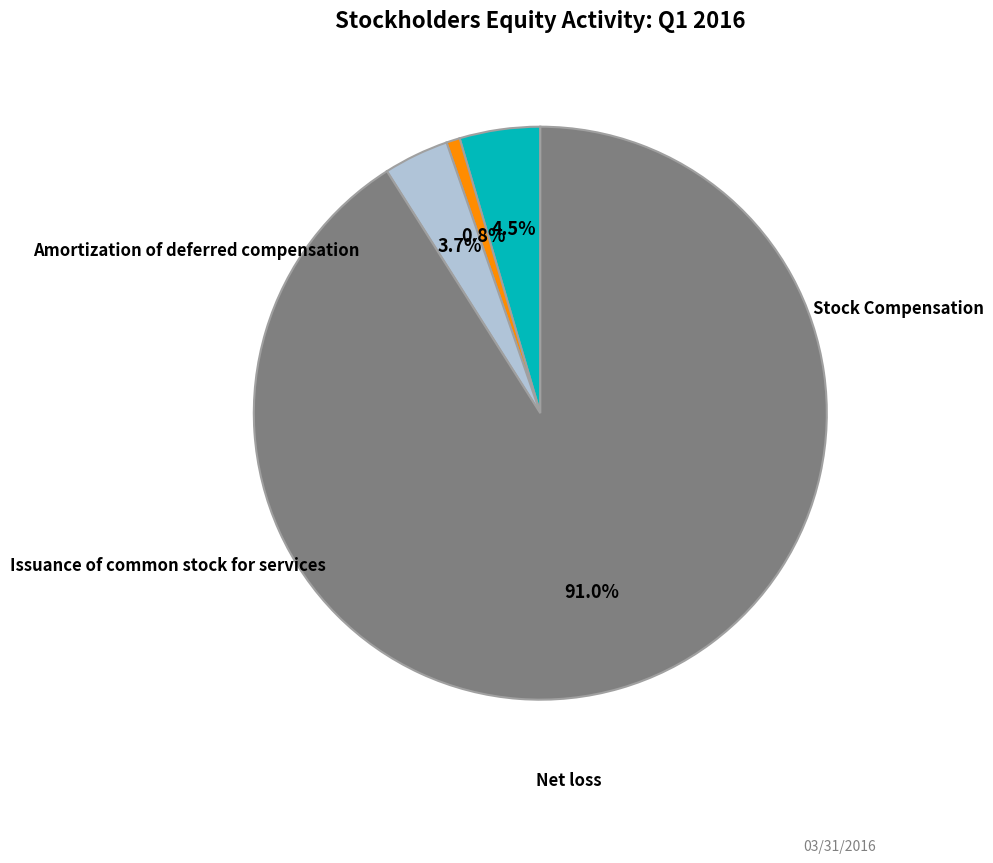

Is there a majority slice in this chart?

Yes